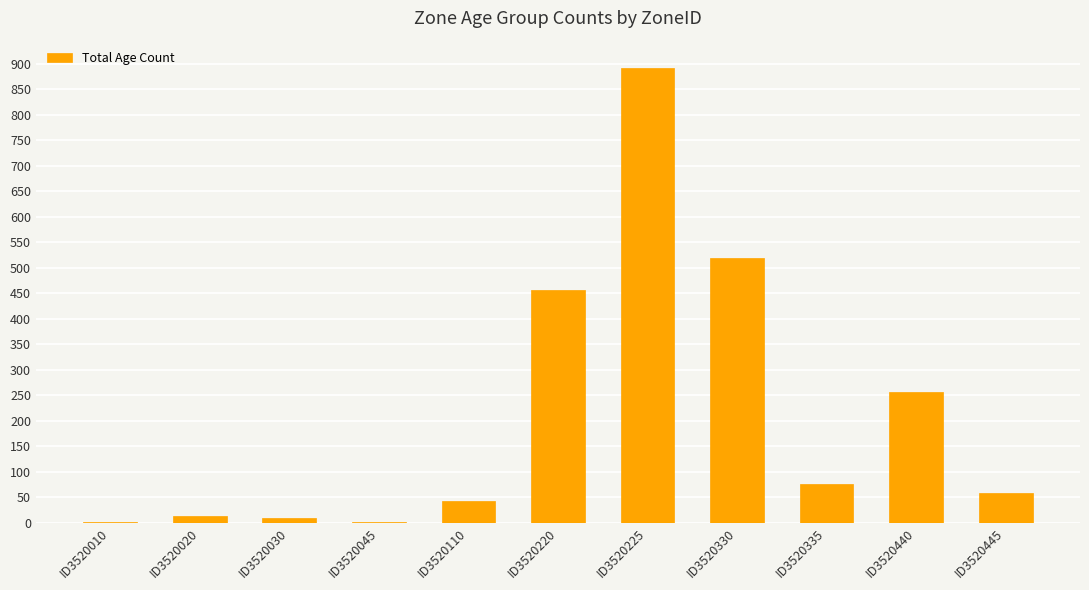

The chart shows a value of 892 at ID3520225. True or false?

True